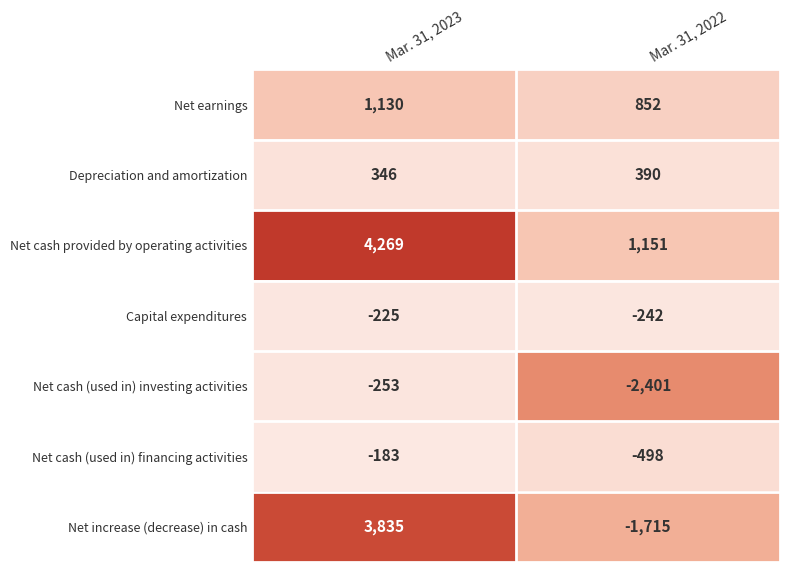

How many data points does each series have?

2